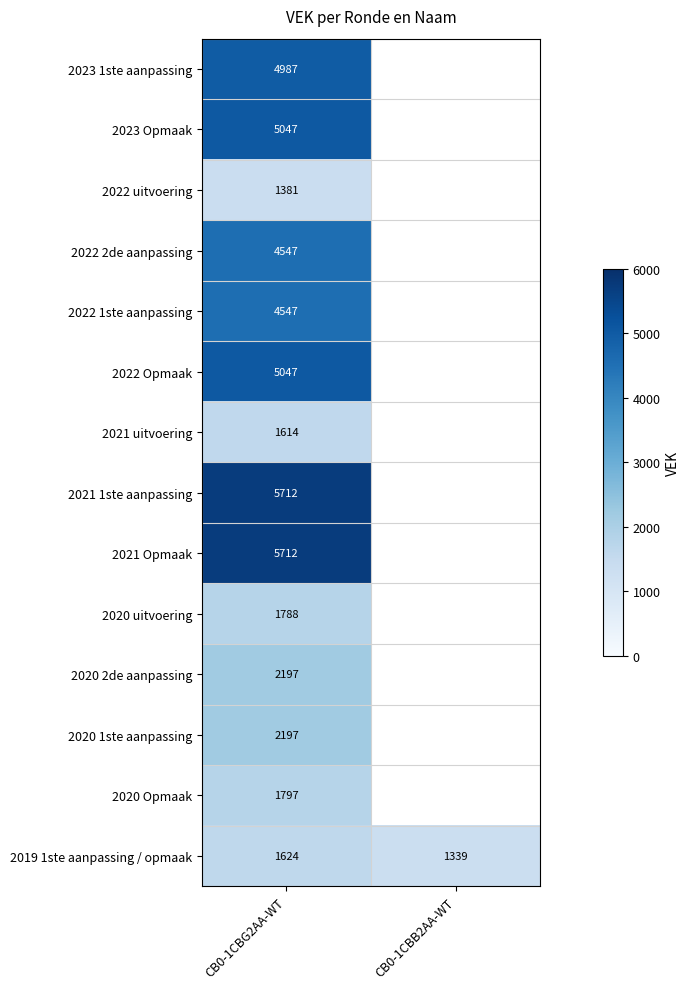

What is the difference between the highest and lowest values at CB0-1CBG2AA-WT?

4331